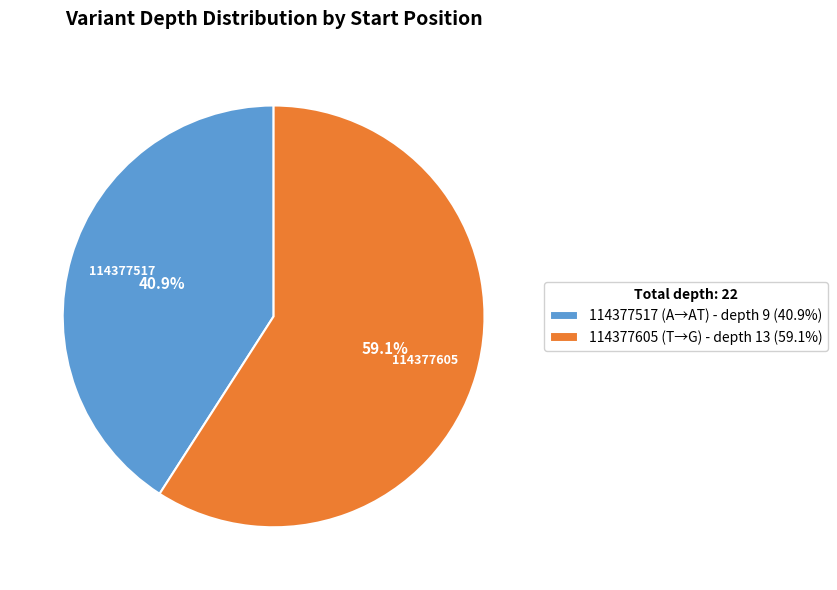

What percentage is the 114377517 slice, to the nearest percent?

41%